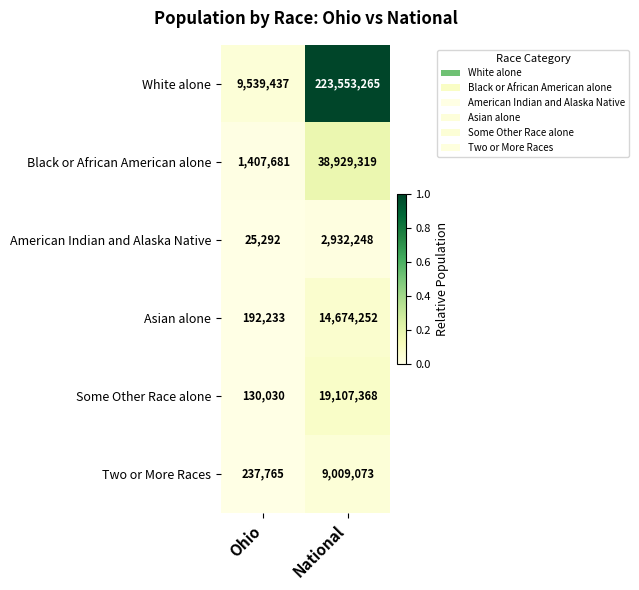

Which series changed the most between Ohio and National?

White alone